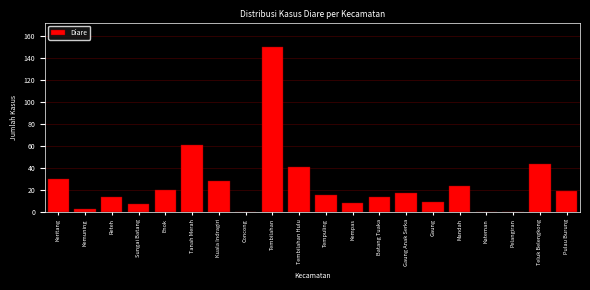

Reading right to left, transcribe all the data shown in this chart.

Pulau Burung=19	Teluk Belengkong=43	Pelangiran=0	Kateman=0	Mandah=23	Gaung=9	Gaung Anak Serka=17	Batang Tuaka=13	Kempas=8	Tempuling=15	Tembilahan Hulu=41	Tembilahan=150	Concong=0	Kuala Indragiri=28	Tanah Merah=61	Enok=20	Sungai Batang=7	Reteh=13	Kemuning=2	Keritang=30